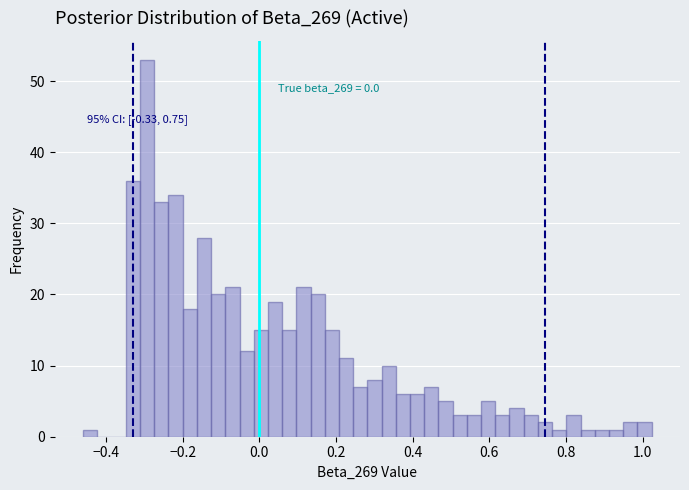

Around what value on the x-axis is the tallest bar? Give the approximate position of its centre, as read against the axis.

-0.30